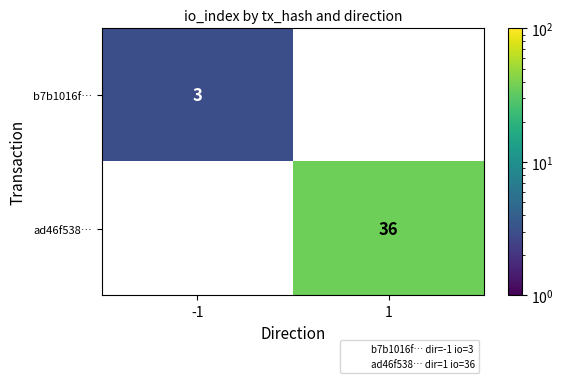

The value of ad46f538… at 1 is 36. True or false?

True